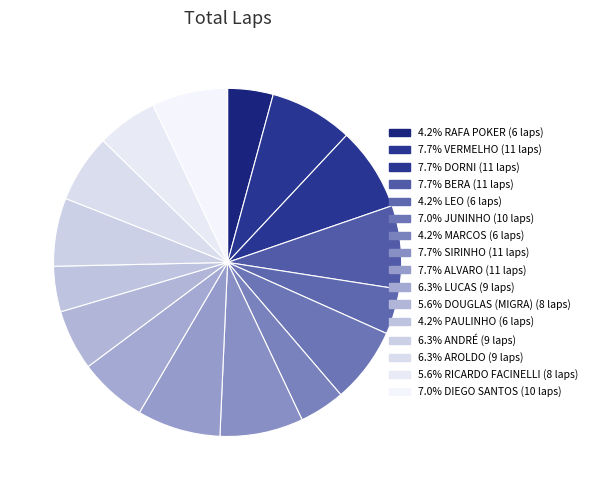

How many slices are in this pie chart?

16